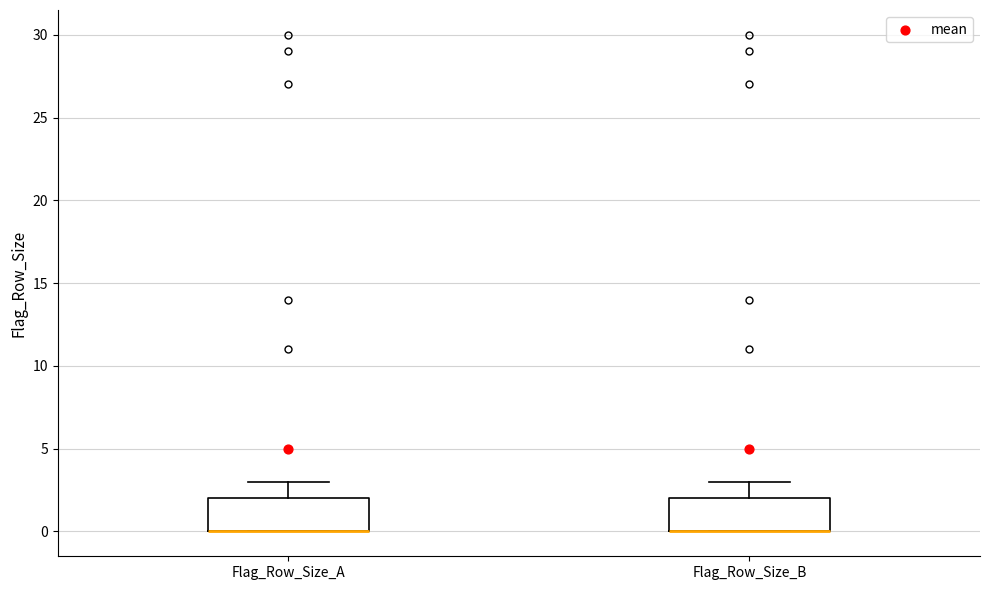

Where is the lower edge of the box for Flag_Row_Size_B on the y-axis? The values are not printed on the chart, so give them approximately, as read against the axis.

0